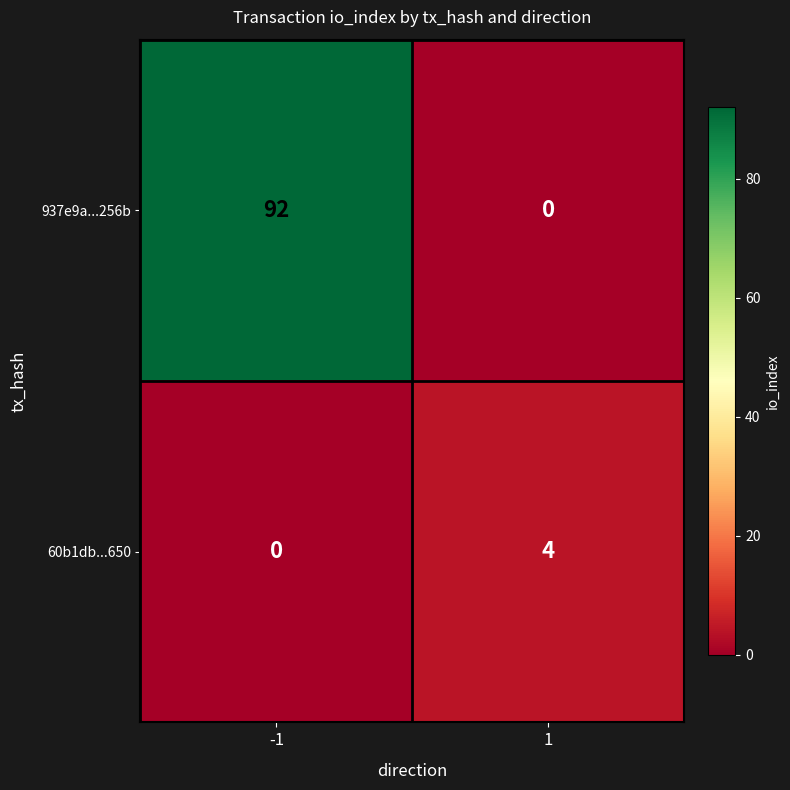

What is the spread (max minus min) of values at 1?

4